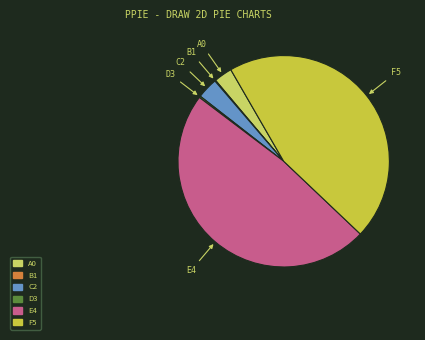

Between E4 and A0, which is larger?

E4